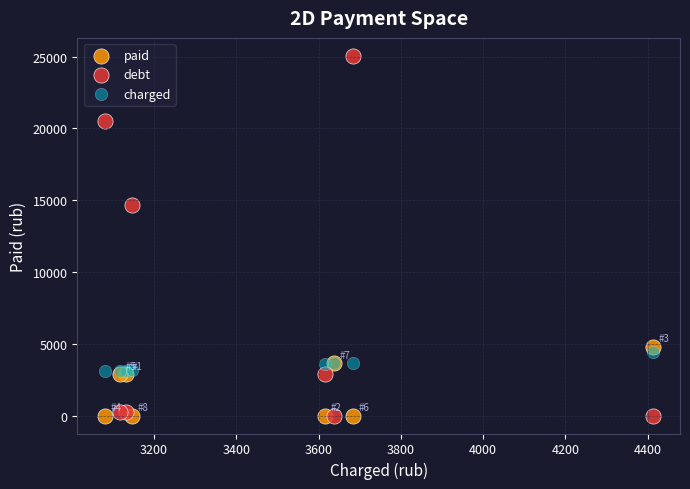

What is the X range (max minus min) for the scatter plot?

1331.8